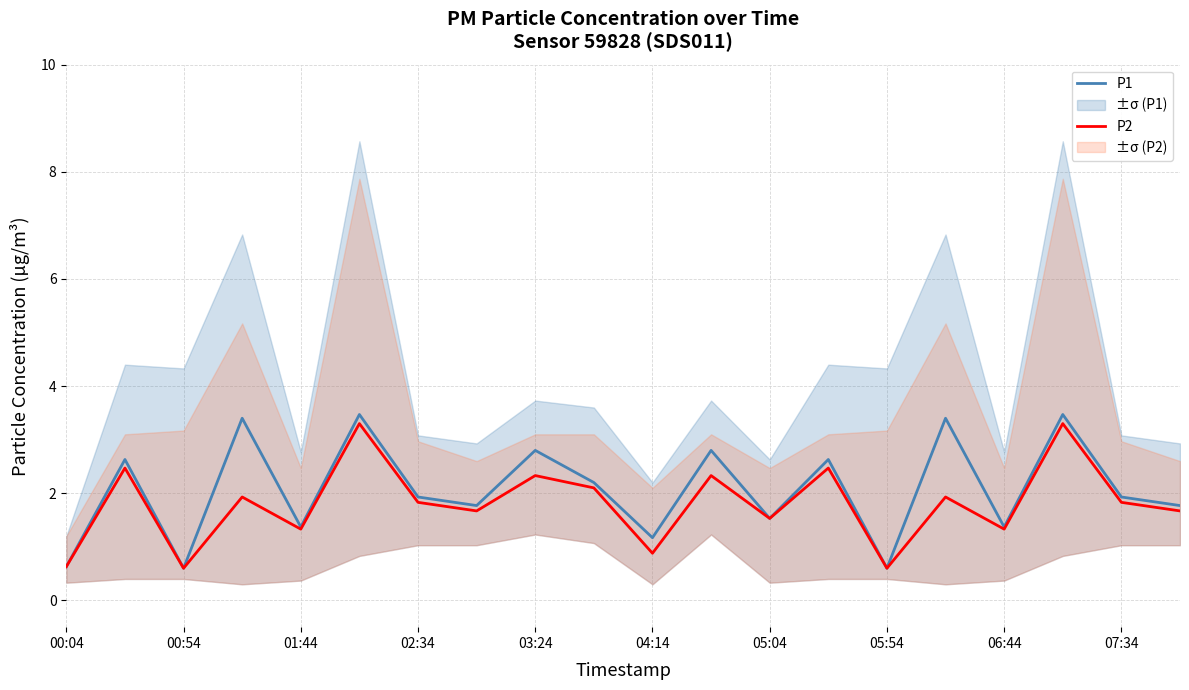

At 00:54, list the series in order from largest to smallest.

P1, P2